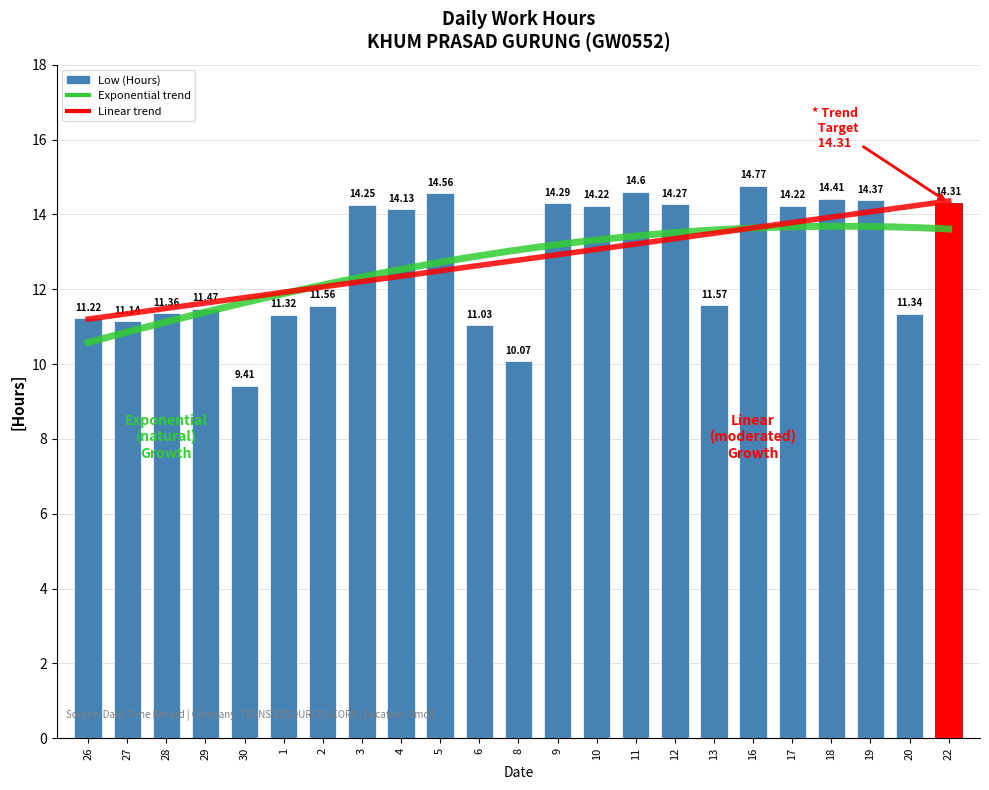

How many distinct data groups are displayed?

1